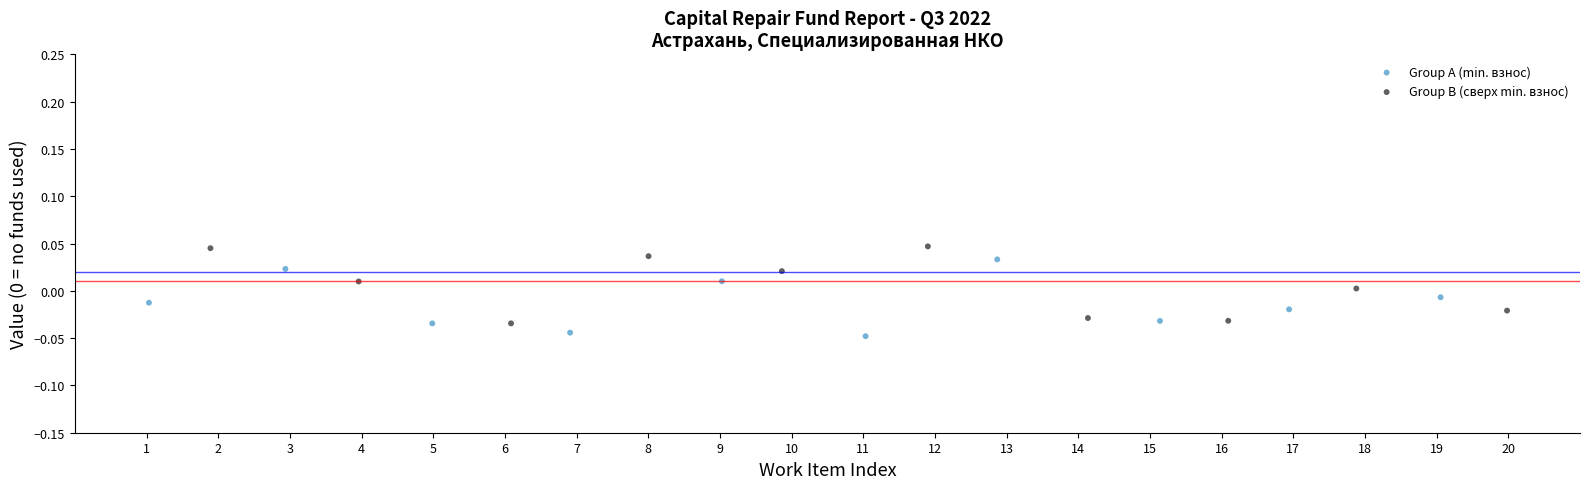

Which series reaches the minimum Y coordinate?

Group A (min. взнос)